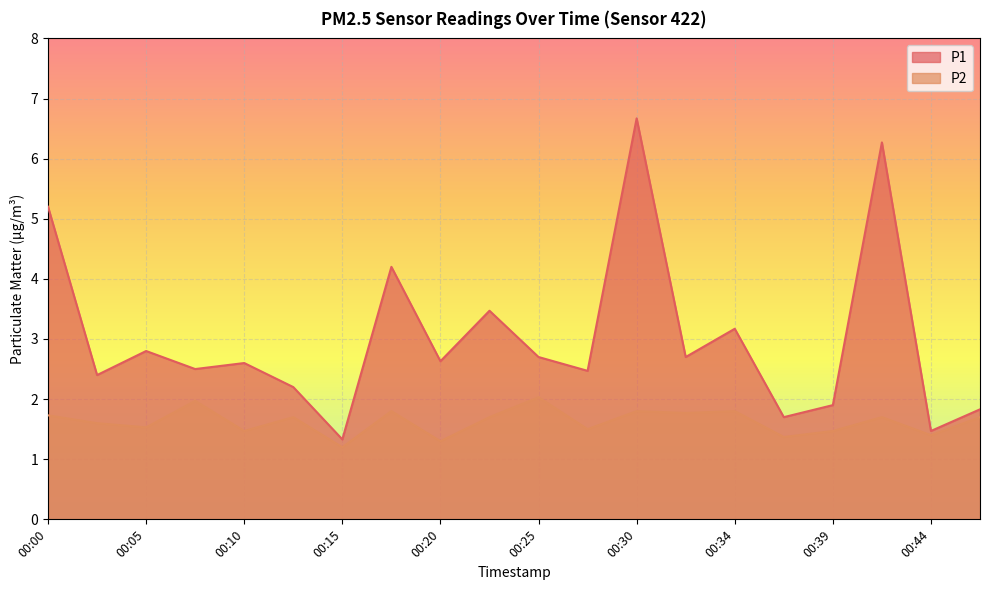

At which category is the sum across all series the highest?

00:30